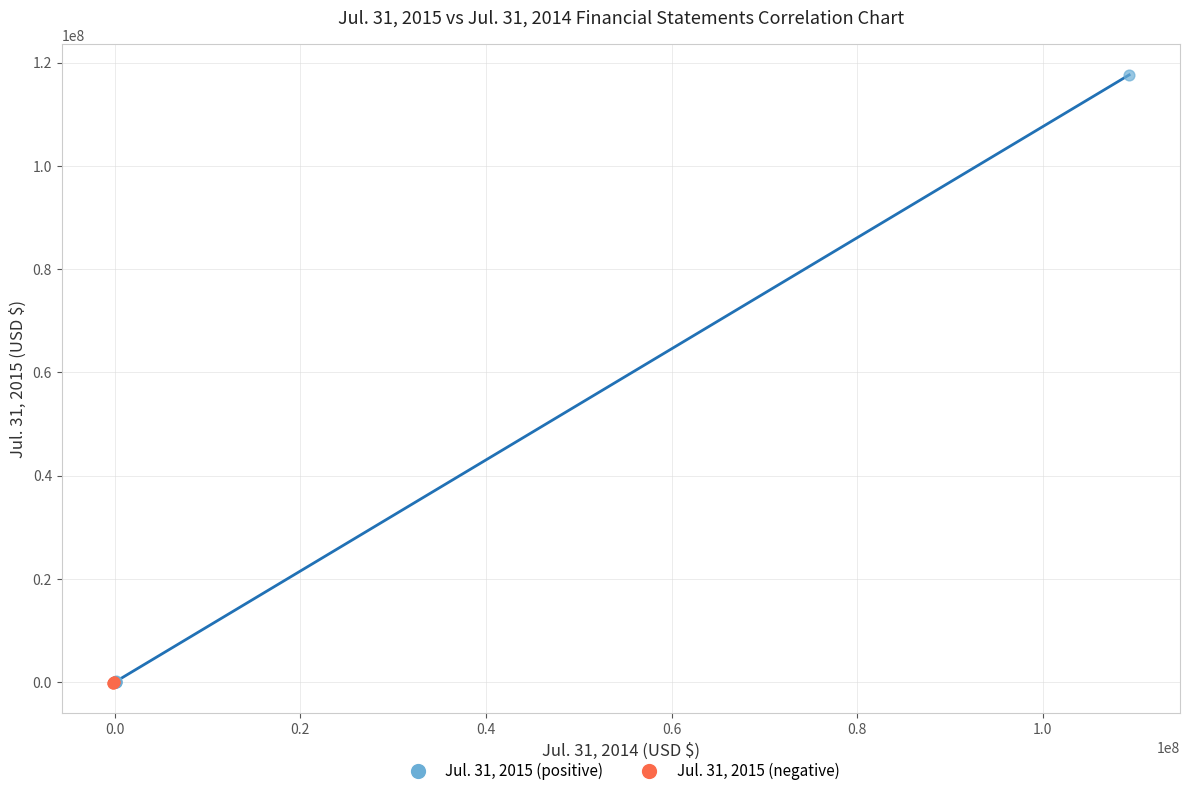

Which series reaches the maximum Y coordinate?

Jul. 31, 2015 (positive)